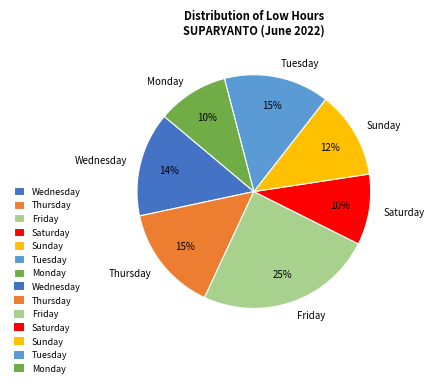

Does any single category account for the majority?

No